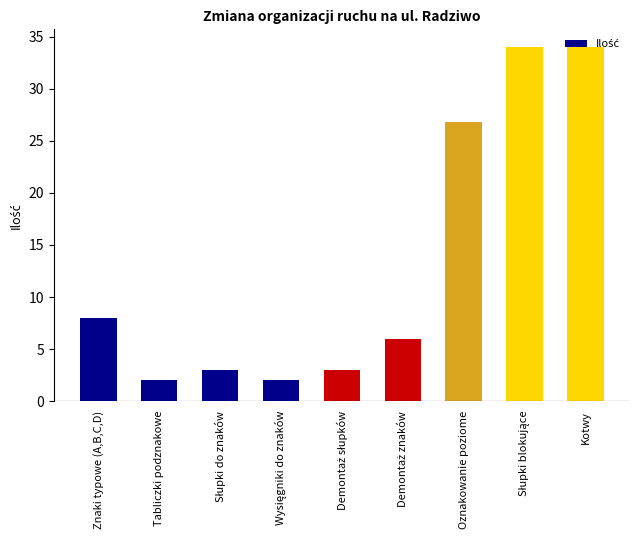

At which label is the value closest to 18?

Oznakowanie poziome